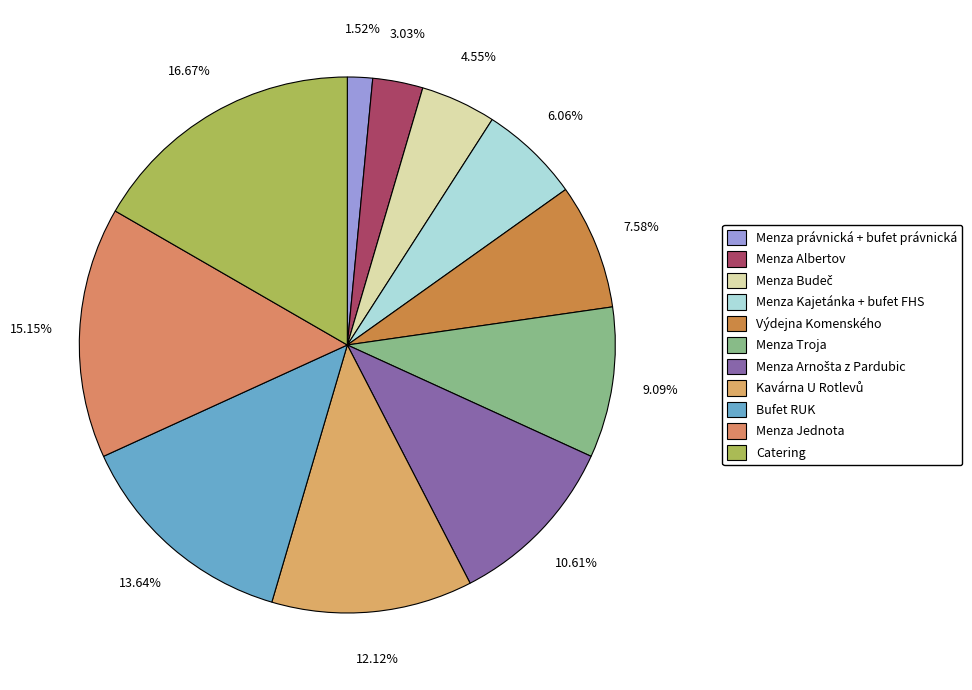

What percentage is the Menza Albertov slice, to the nearest percent?

3%